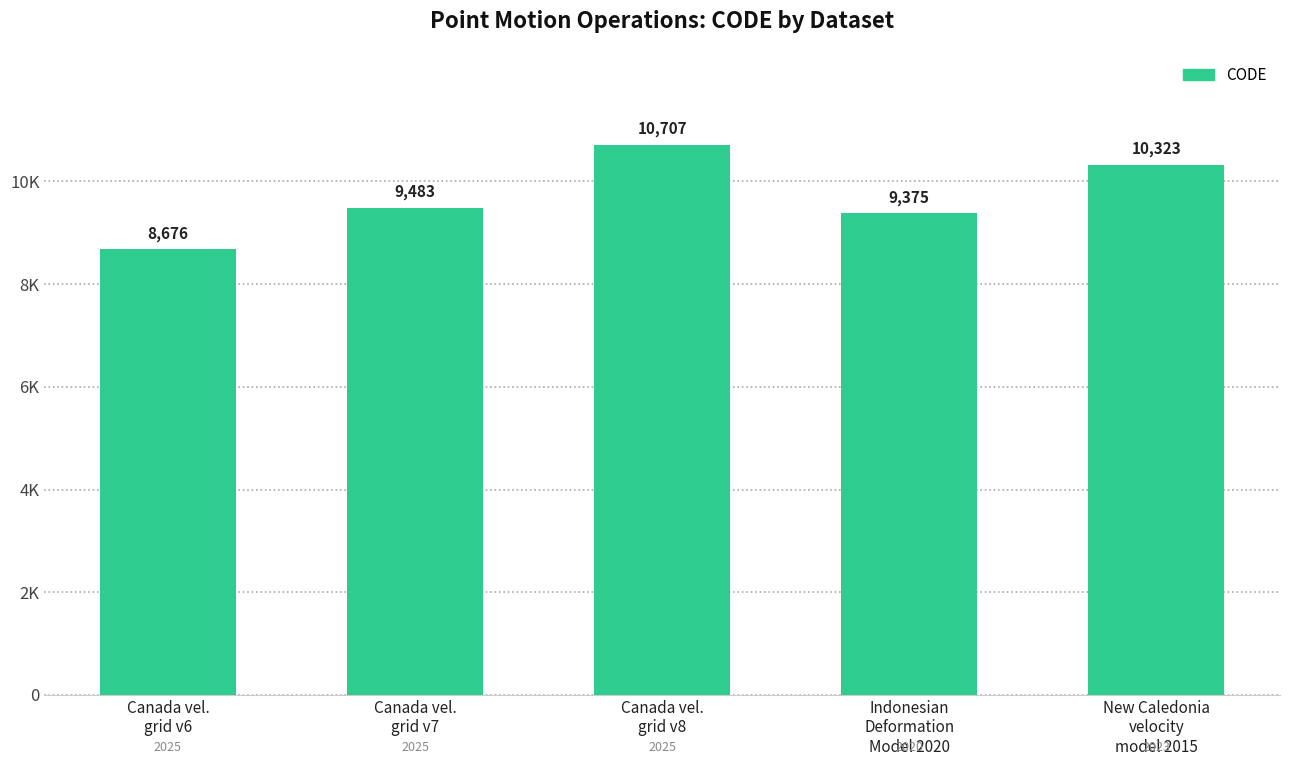

What is the difference between the second highest and minimum values?

1647